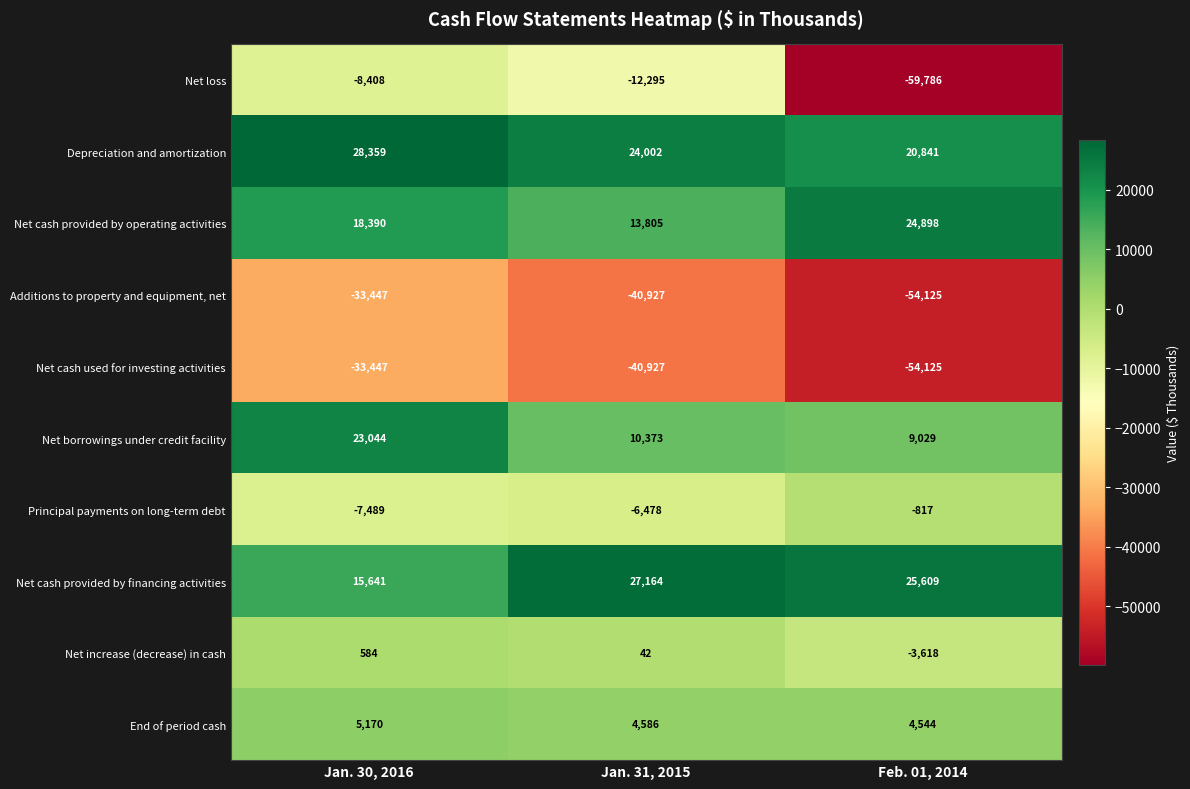

Which category has the lowest value across all series?

Feb. 01, 2014